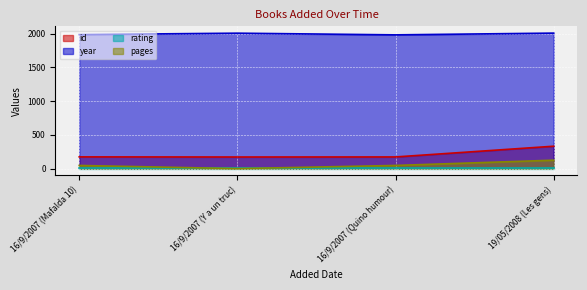

How many lines are shown in the chart?

4